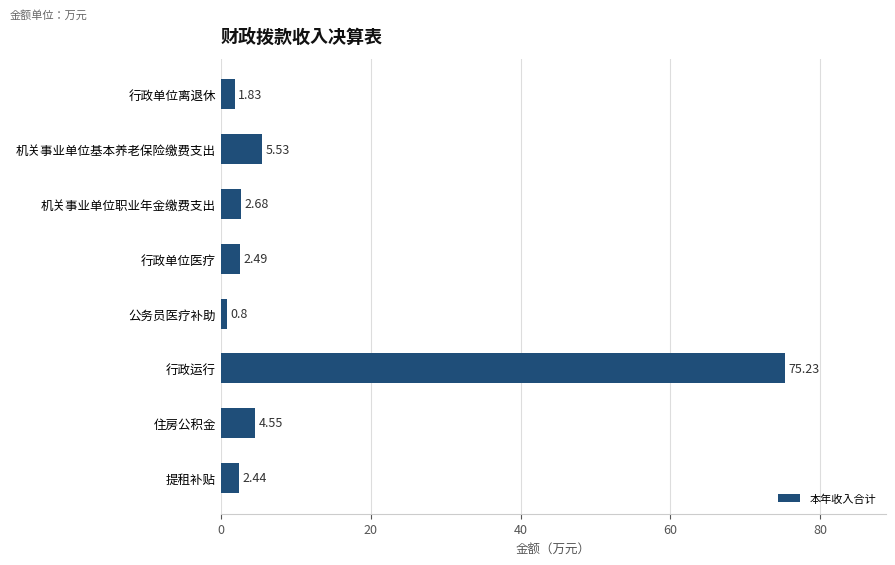

What is the smallest value displayed?

0.8